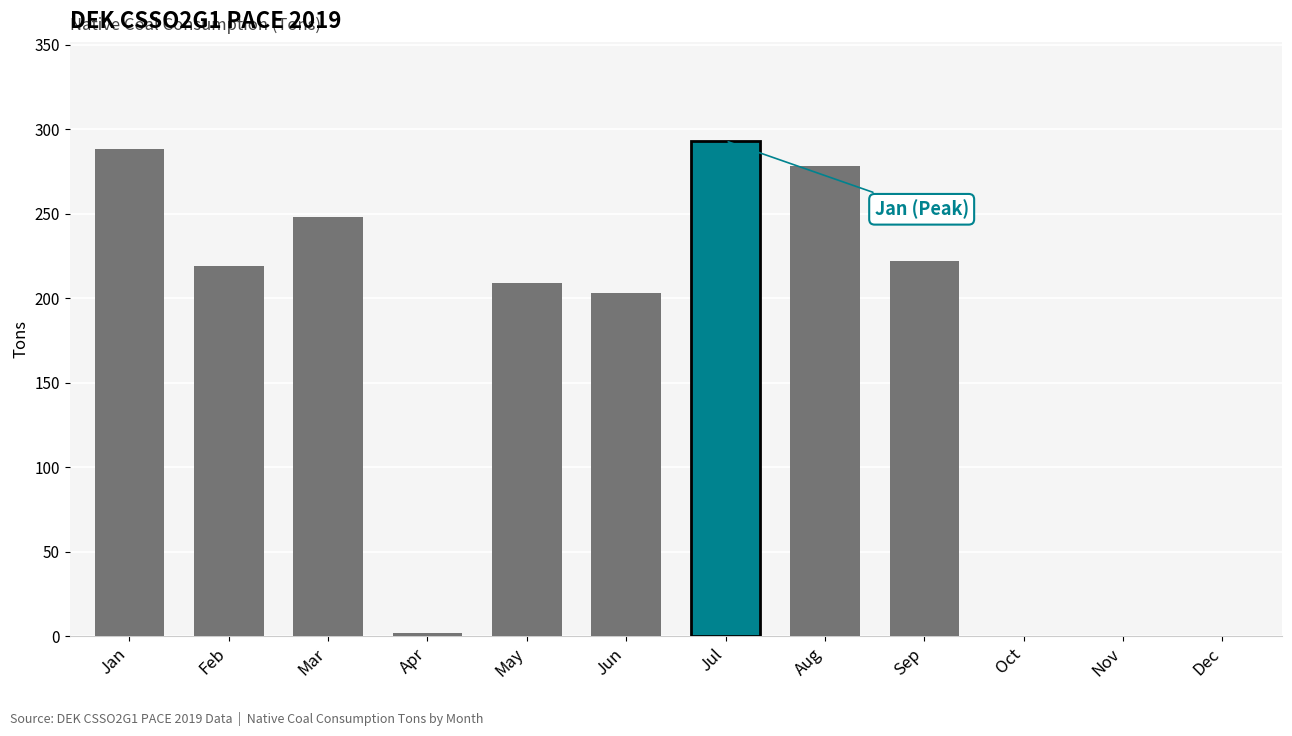

Are the bars horizontal?

No